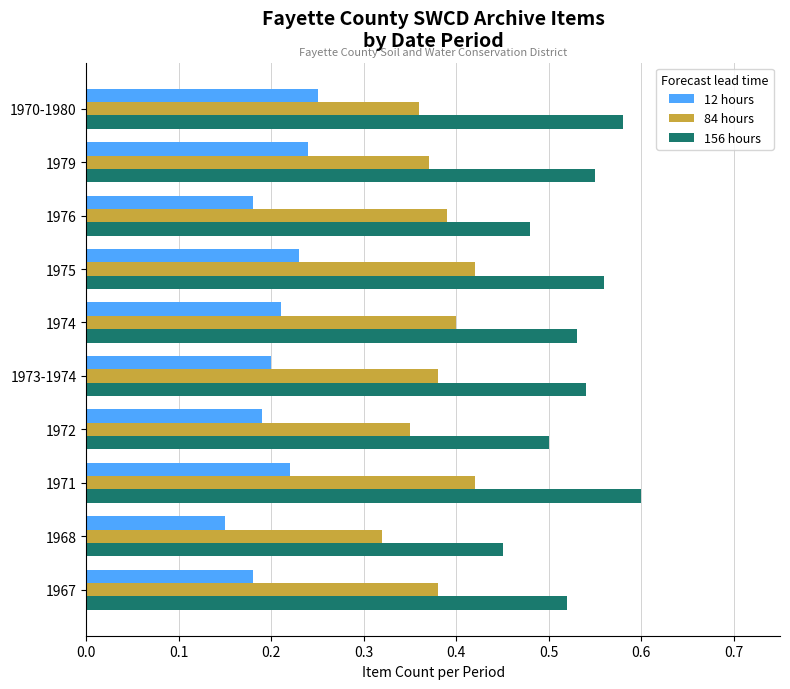

What is the sum of all 156 hours values?

5.3